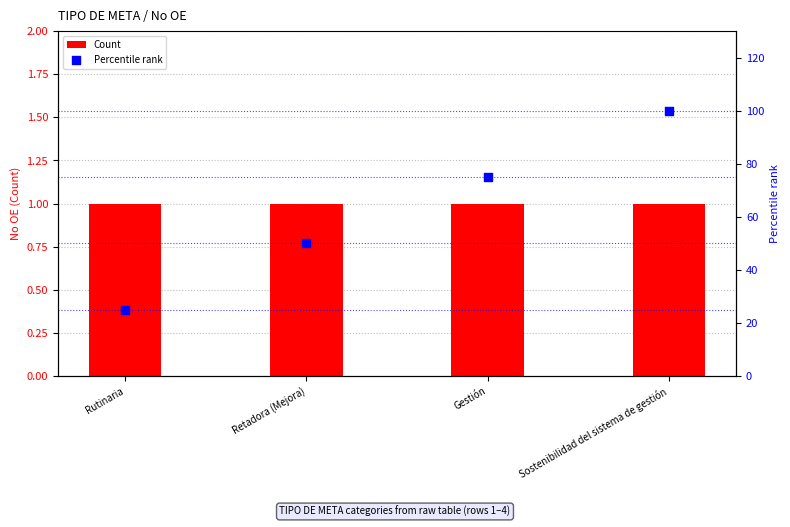

At which category is the sum across all series the highest?

Sostenibilidad del sistema de gestión